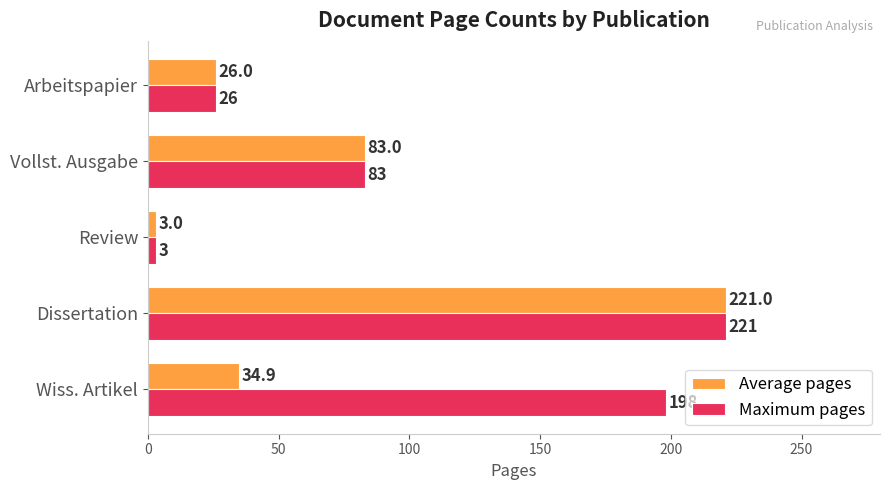

Count the number of categories in the chart.

5